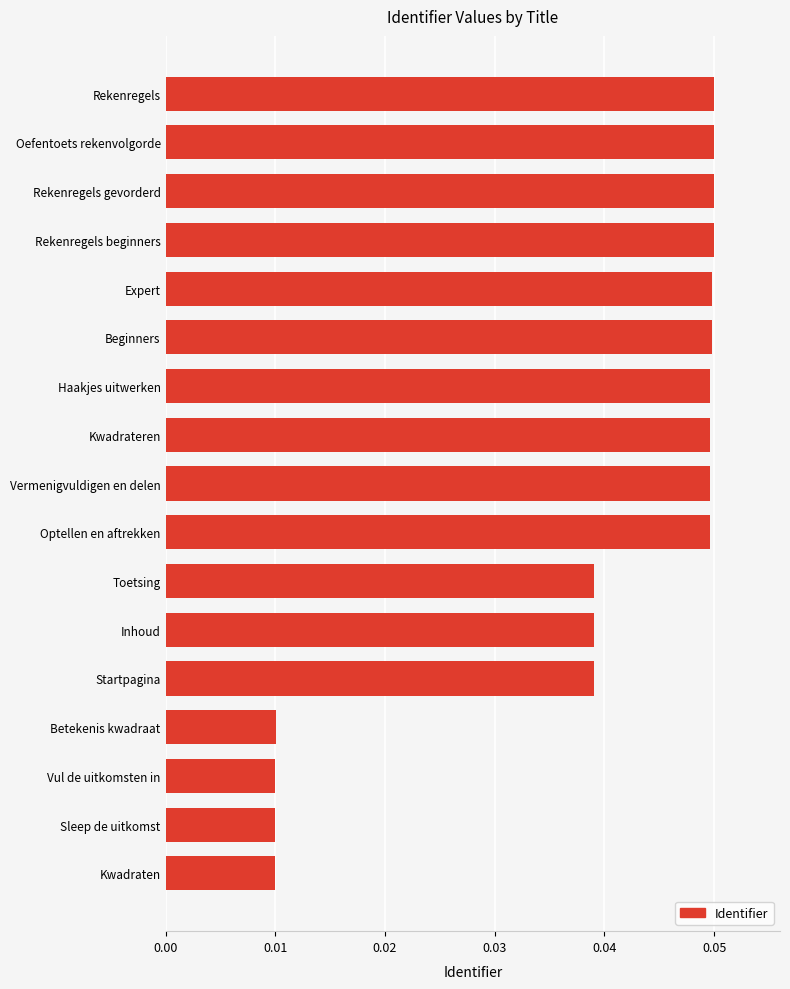

How many values are between 0 and 1?

17